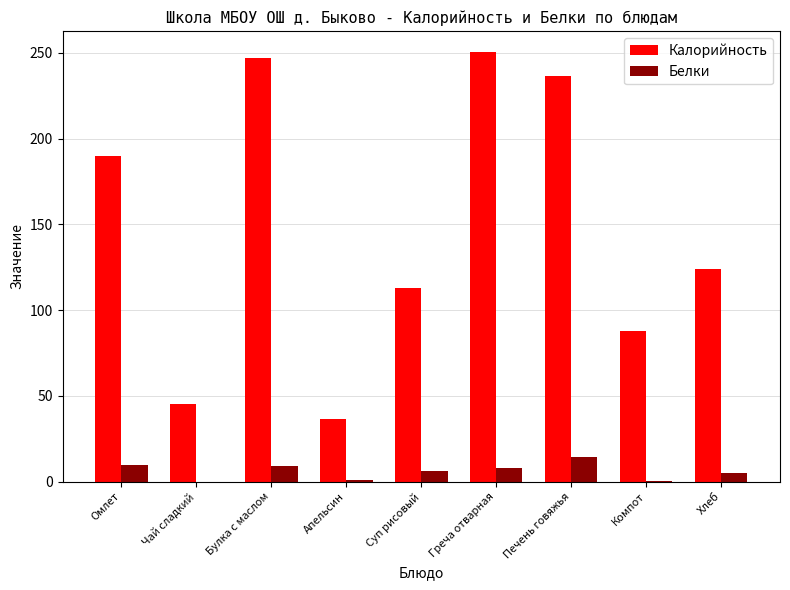

The value of Калорийность at Греча отварная is 170.6. True or false?

False